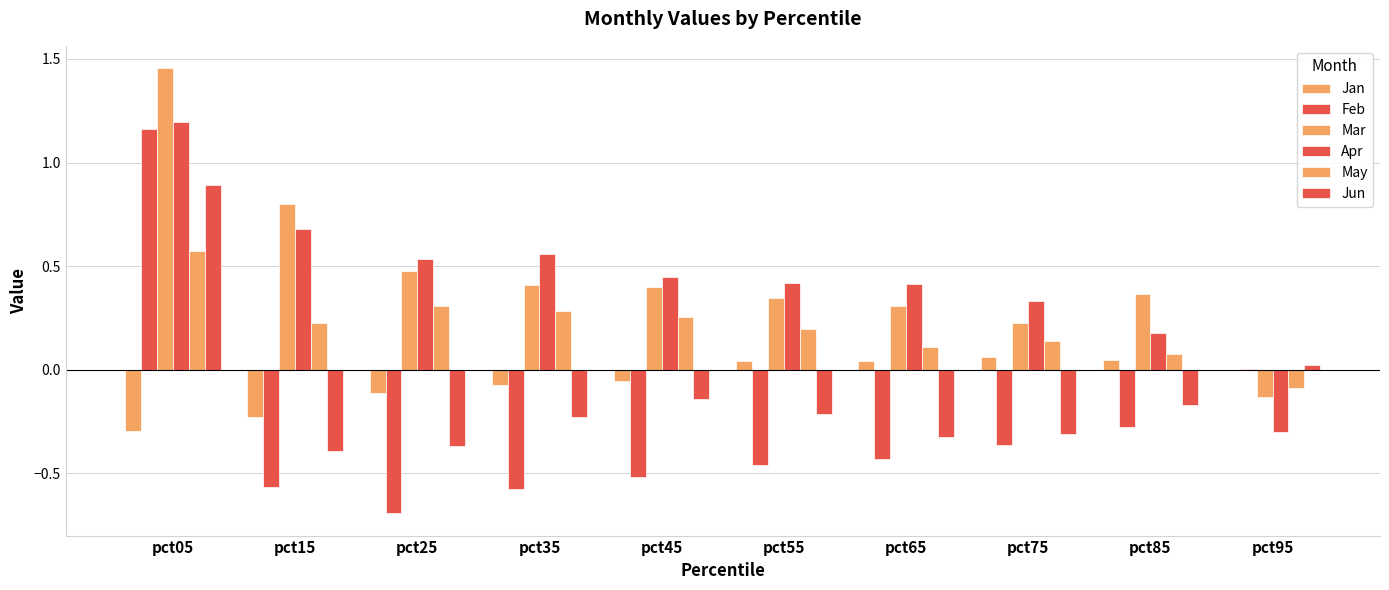

Rank the categories by Jan value from highest to lowest.

pct75, pct85, pct55, pct65, pct95, pct45, pct35, pct25, pct15, pct05